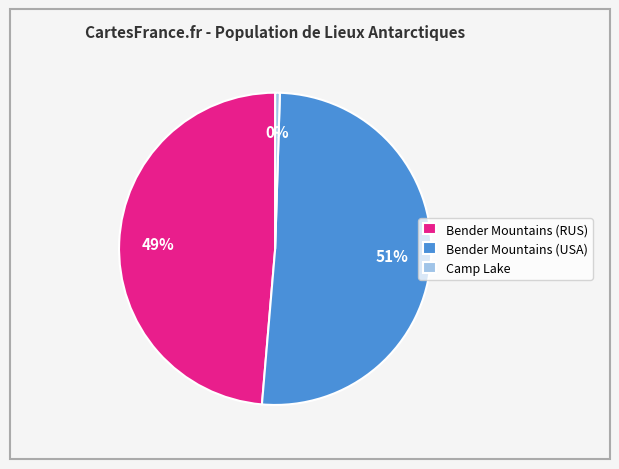

To the nearest percent, what portion does Bender Mountains (RUS) represent?

49%